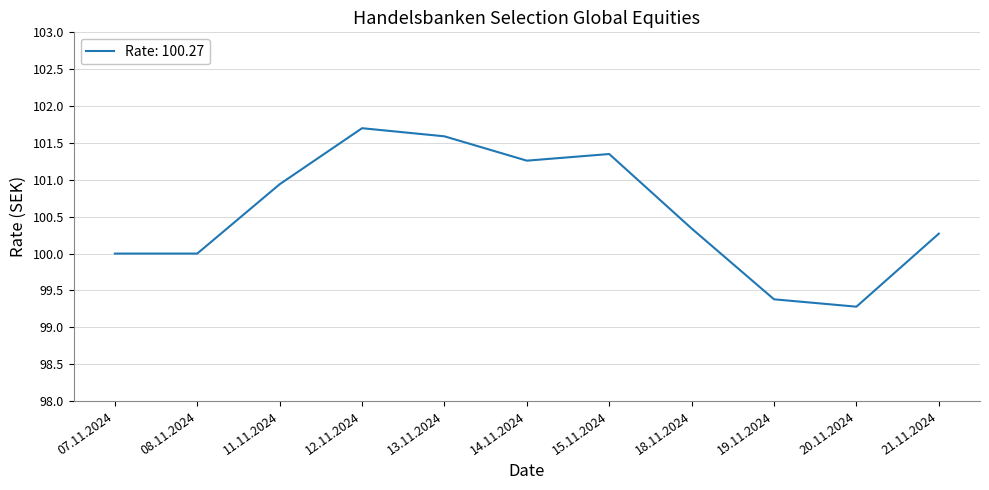

What is the average value?

100.6